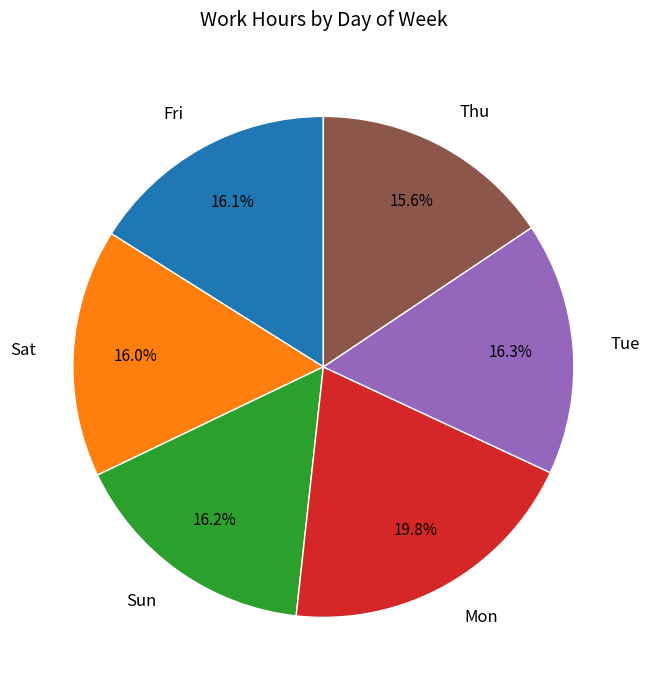

Is the sum of Mon and Sat greater than half?

No